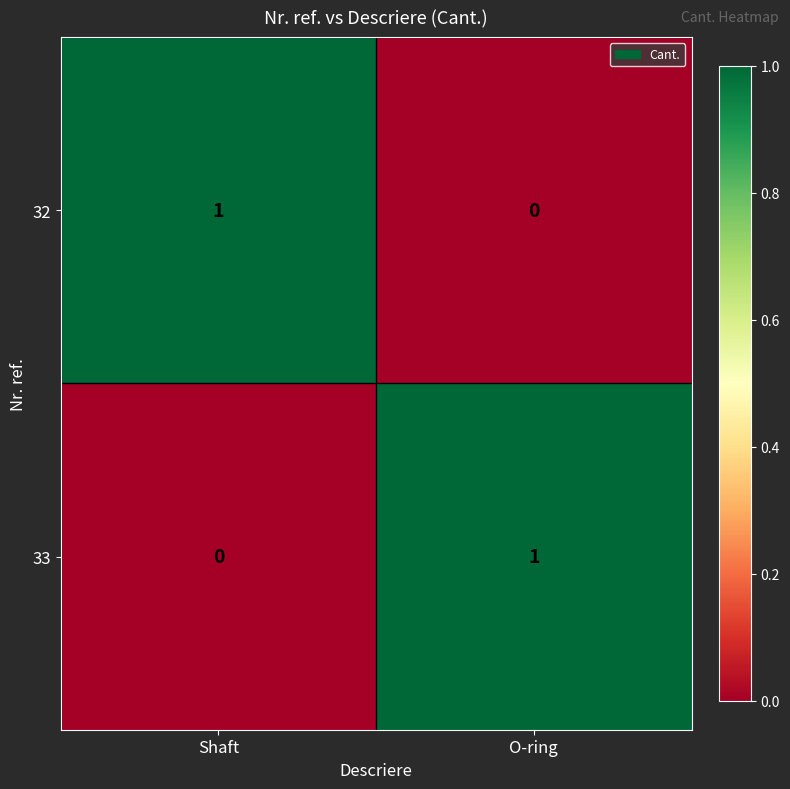

Where is 33 nearest to the value 0?

Shaft